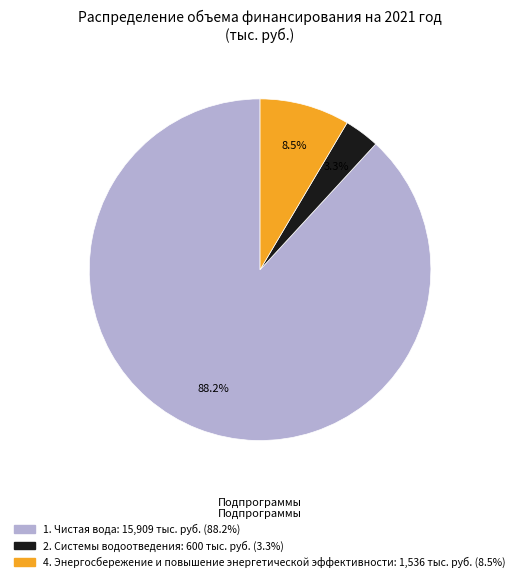

To the nearest percent, what is the average slice percentage?

33%